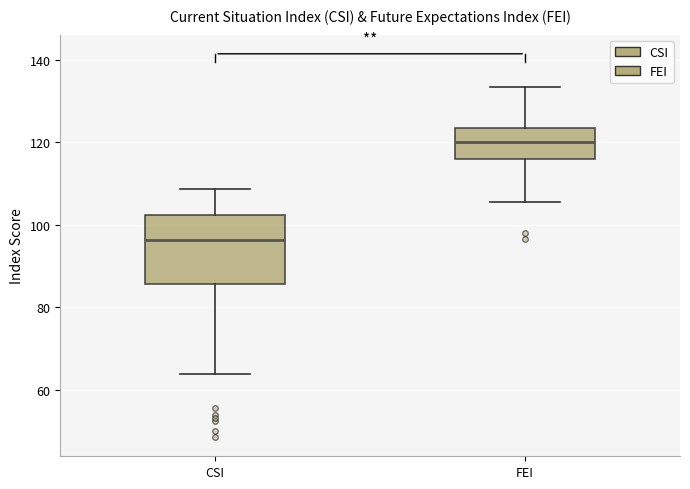

Which box is the tallest, from its lower edge to its upper edge?

CSI